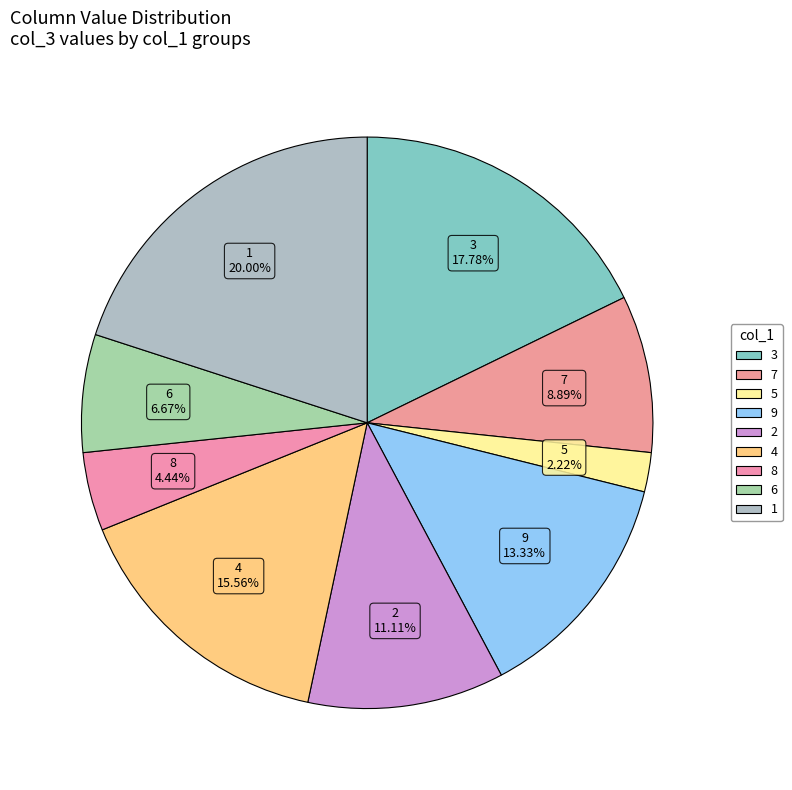

Count the number of slices in the pie.

9